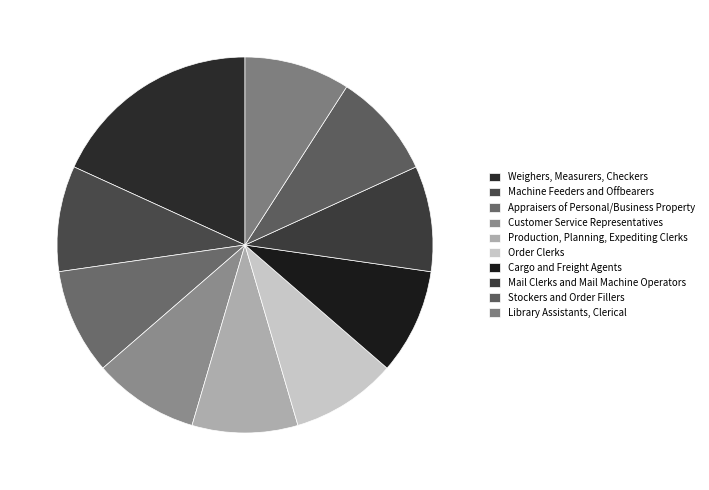

True or false: Weighers, Measurers, Checkers accounts for 18% of the total.

True